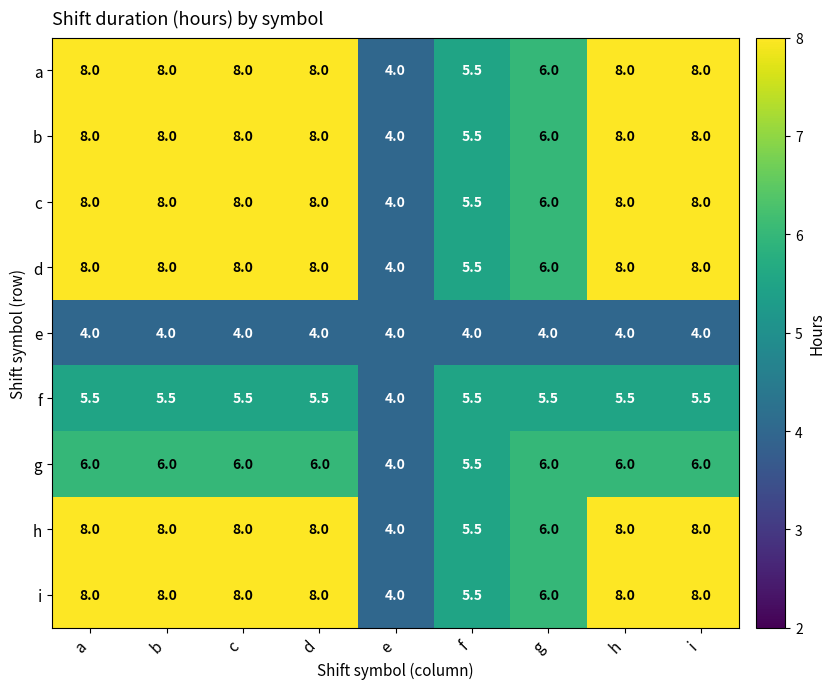

Where is h nearest to the value 6?

g